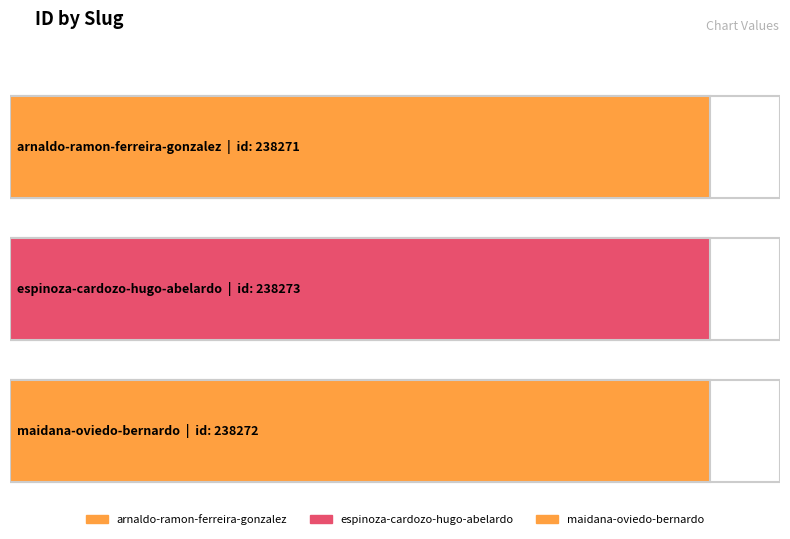

What position from the right is arnaldo-ramon-ferreira-gonzalez?

3